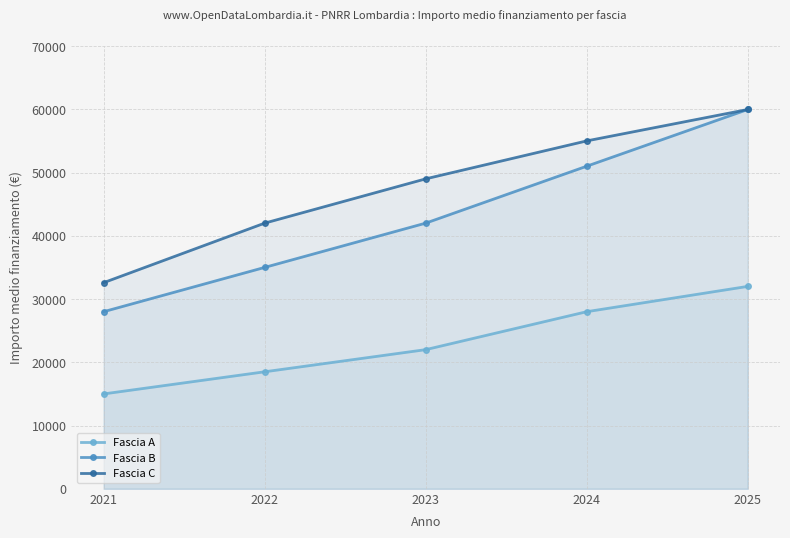

What is the spread (max minus min) of values at 2025?

27966